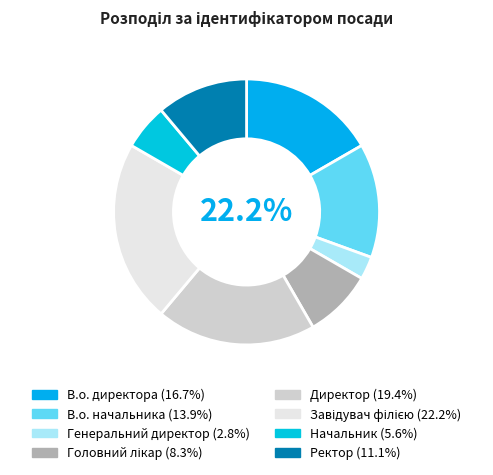

How many segments does this pie chart have?

8